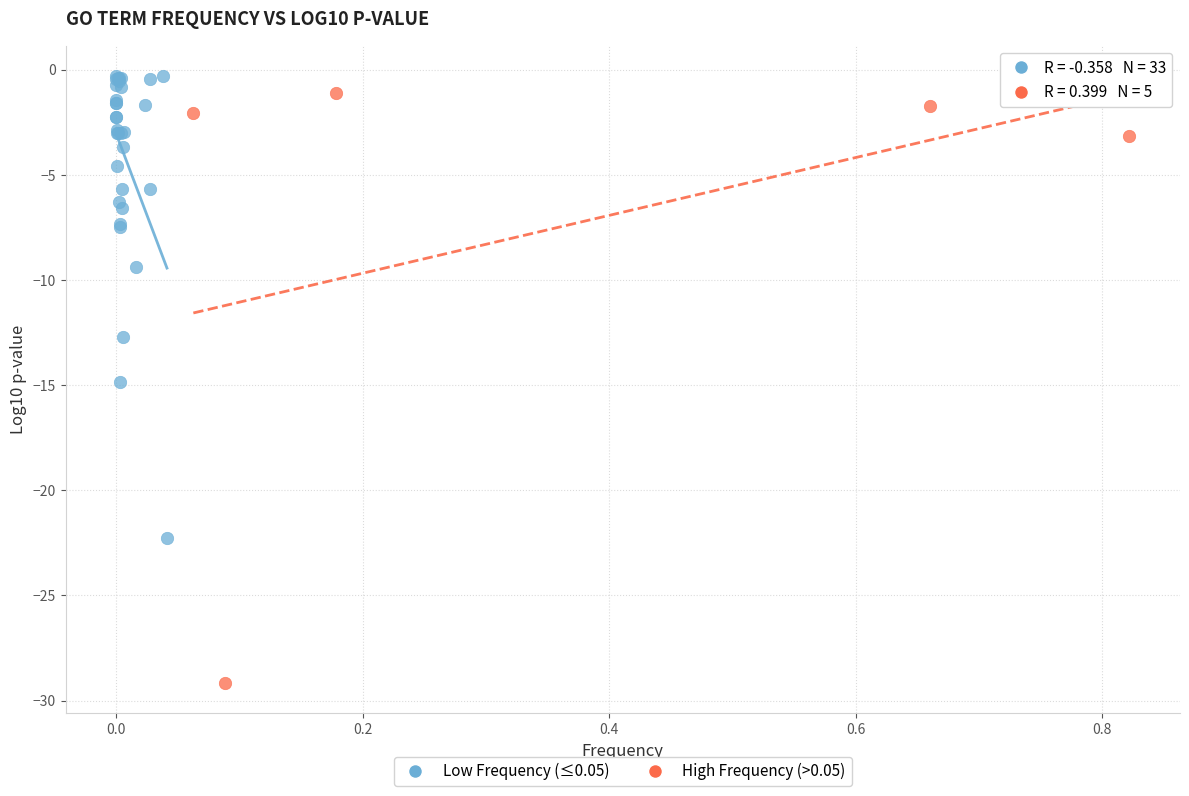

Which series contains the lowest Y value?

High Frequency (>0.05)